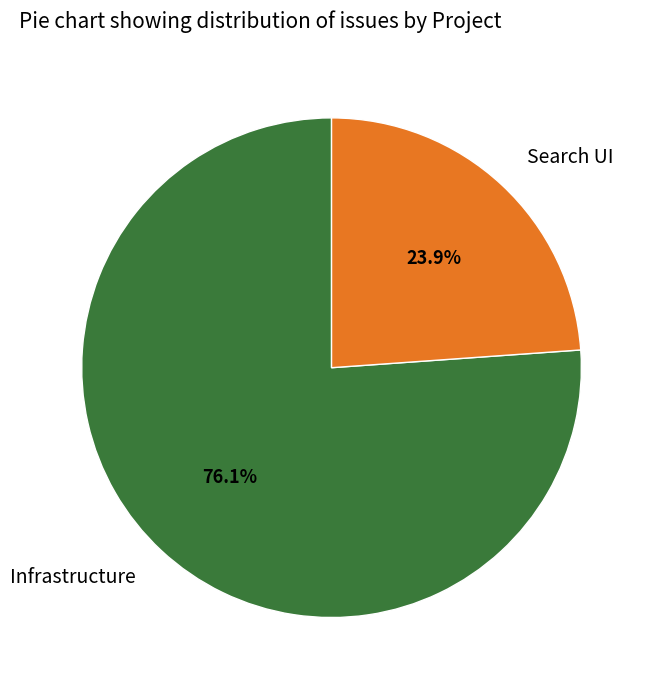

How many segments does this pie chart have?

2